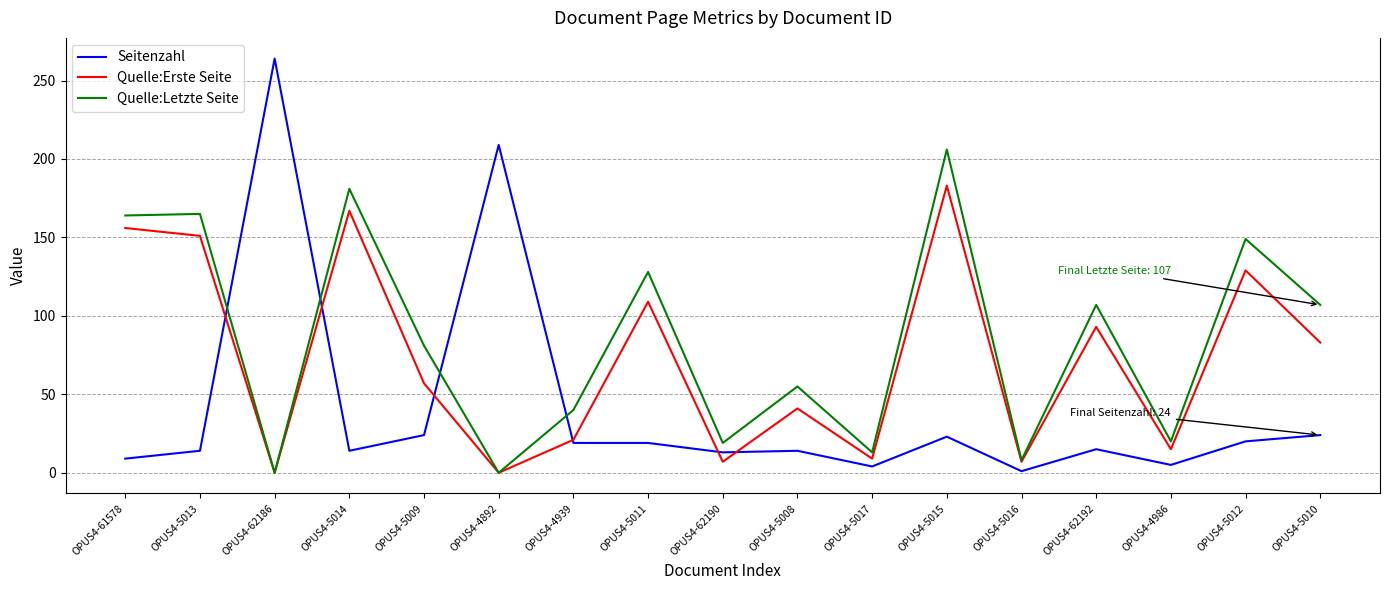

The value of Seitenzahl at OPUS4-5016 is 1. True or false?

True